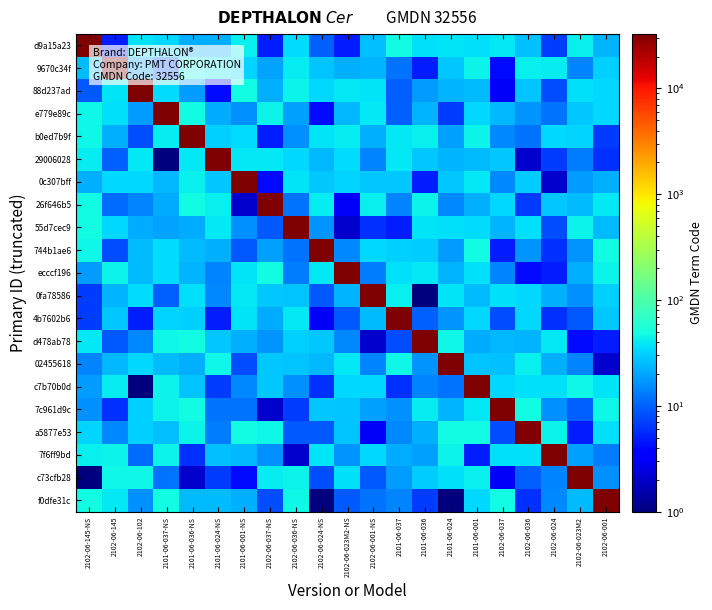

Rank the series by their maximum value, from lowest to highest.

d9a15a23, 9670c34f, 88d237ad, e779e89c, b0ed7b9f, 29006028, 0c307bff, 26f646b5, 55d7cec9, 744b1ae6, ecccf196, 0fa78586, 4b7602b6, d478ab78, 02455618, c7b70b0d, 7c961d9c, a5877e53, 7f6ff9bd, c73cfb28, f0dfe31c